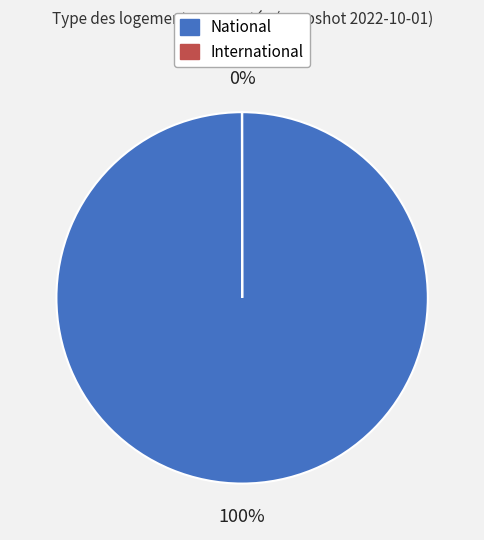

What is the largest slice in the pie chart?

National